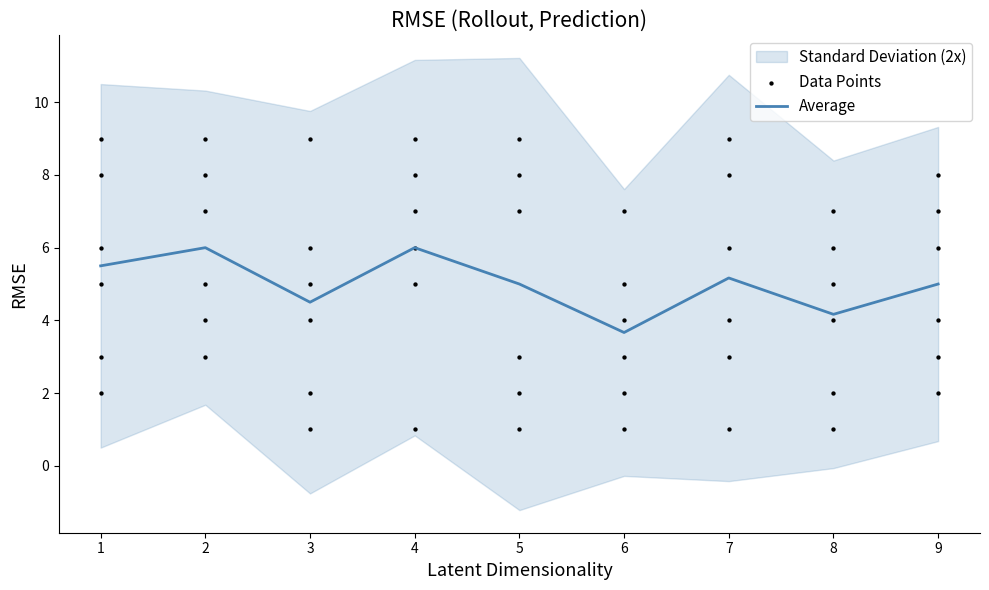

The Average series shows 7.3 at 9. True or false?

False